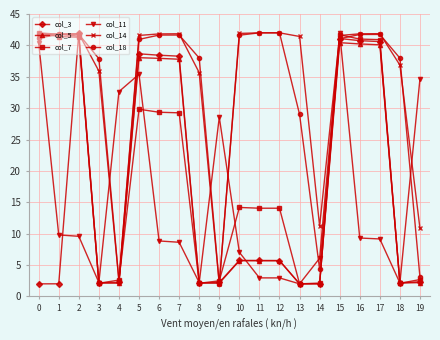

What is the minimum value for col_18?

2.0